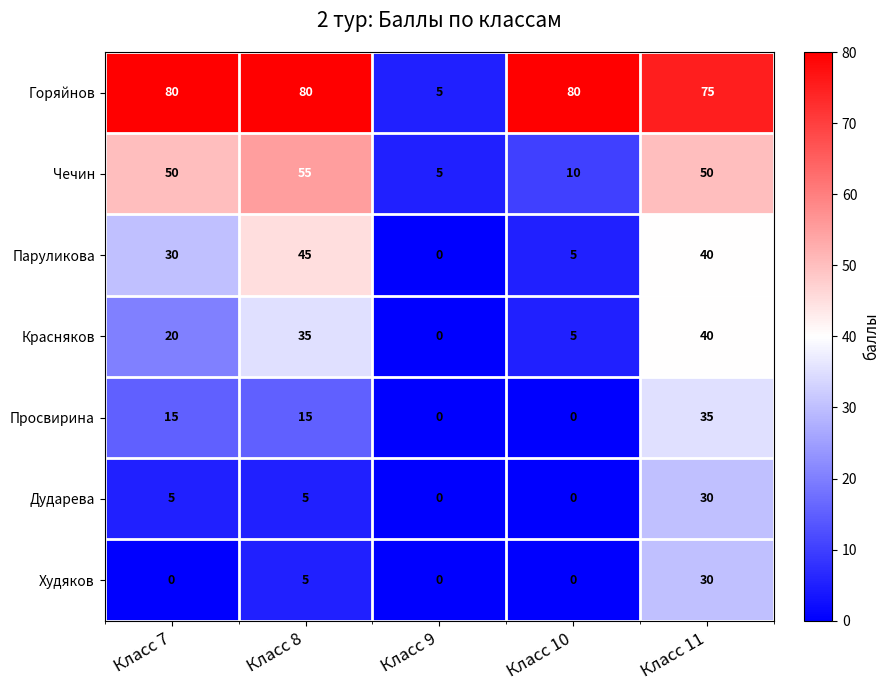

Rank the categories by Красняков value from lowest to highest.

Класс 9, Класс 10, Класс 7, Класс 8, Класс 11